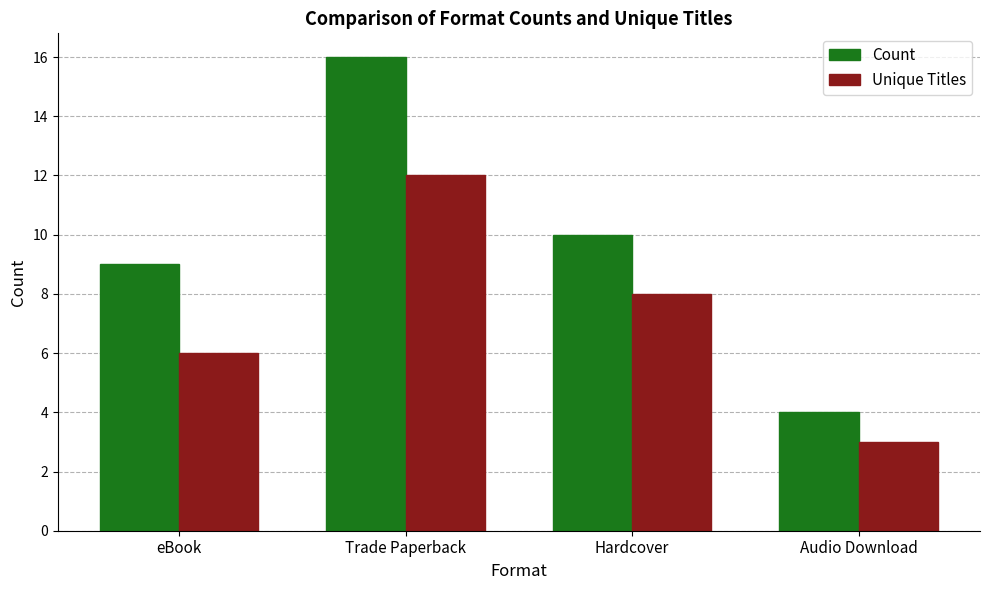

At which label does Unique Titles first exceed 8?

Trade Paperback